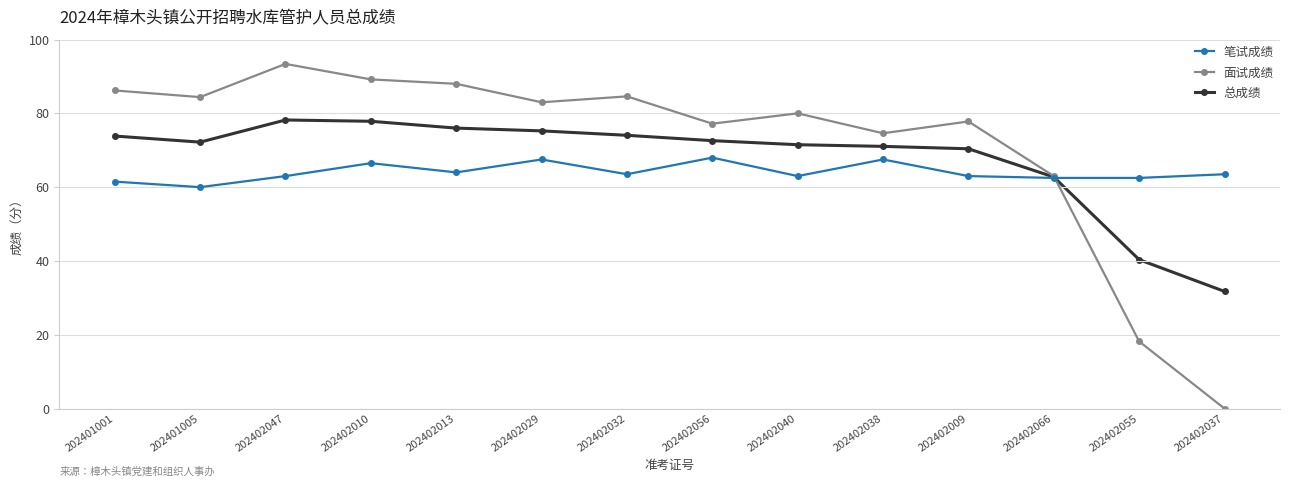

What is the difference between the maximum and minimum values in the 笔试成绩 series?

8.0